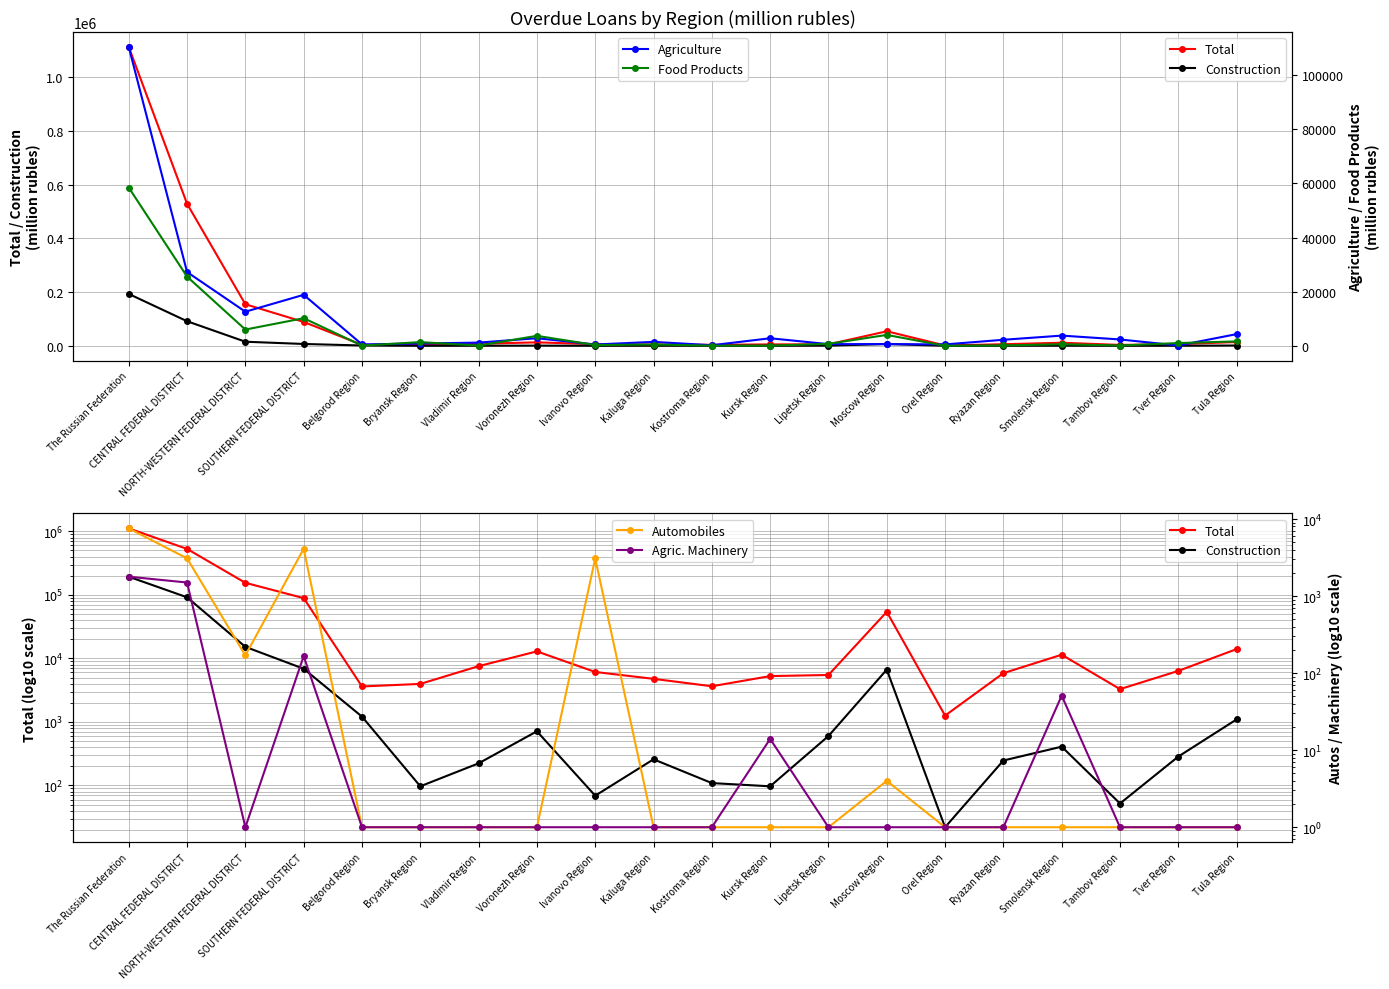

True or false: Agric. Machinery and Food Products cross at least once.

False